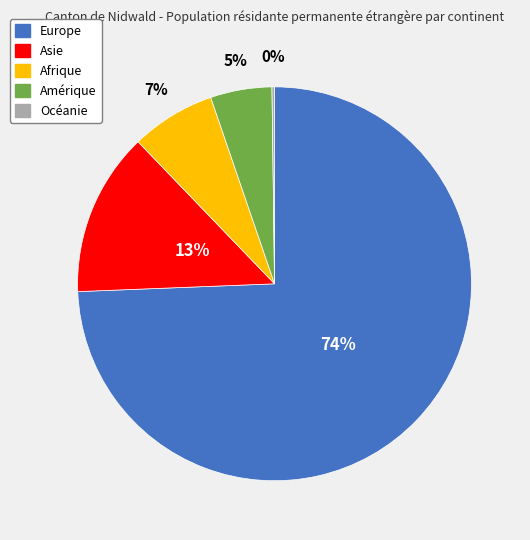

What percentage is the Afrique slice, to the nearest percent?

7%